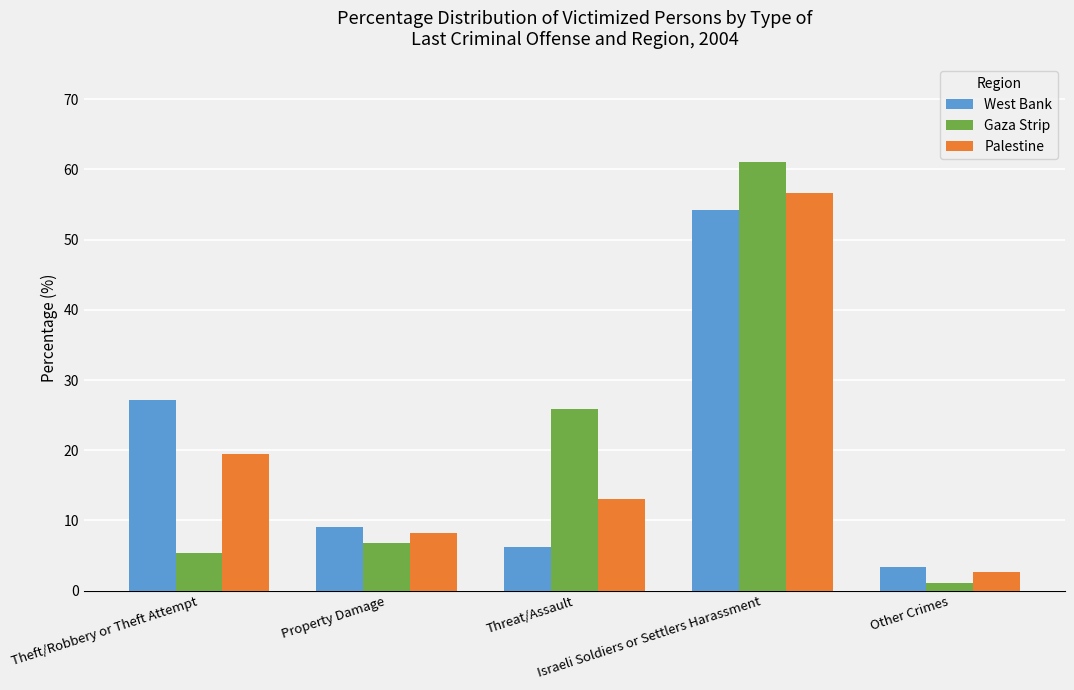

Are the bars grouped side by side (vs. stacked)?

Yes